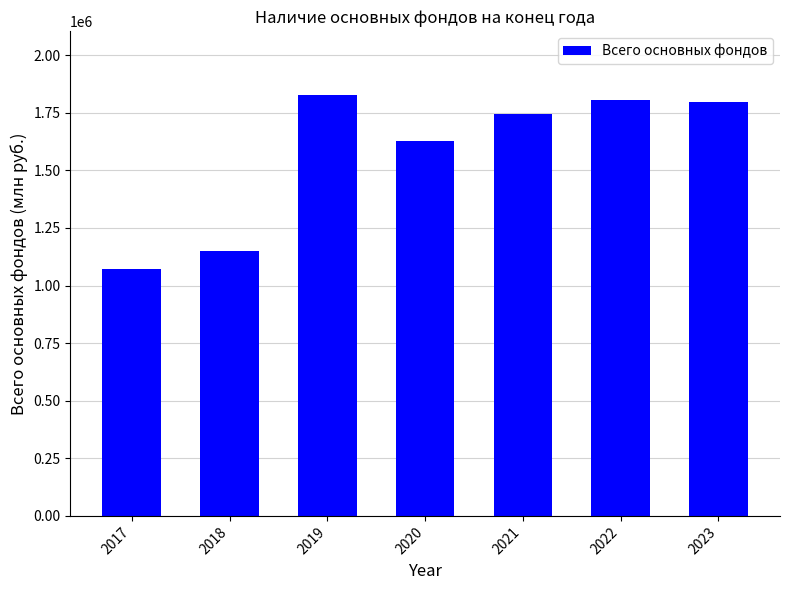

How many bars are there in total?

7